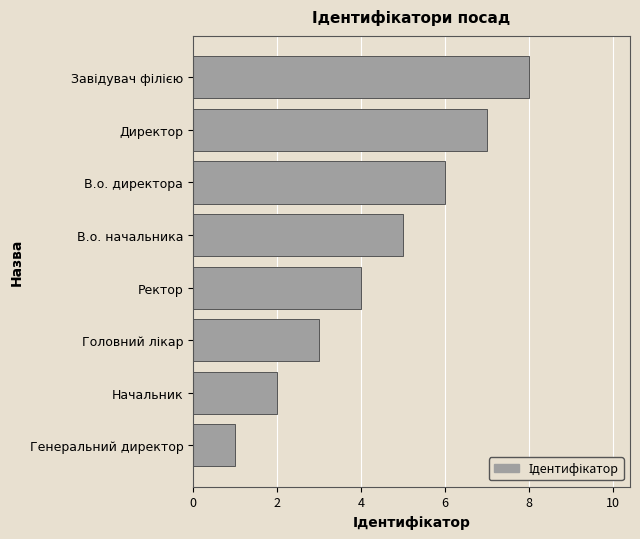

Are the bars horizontal?

Yes